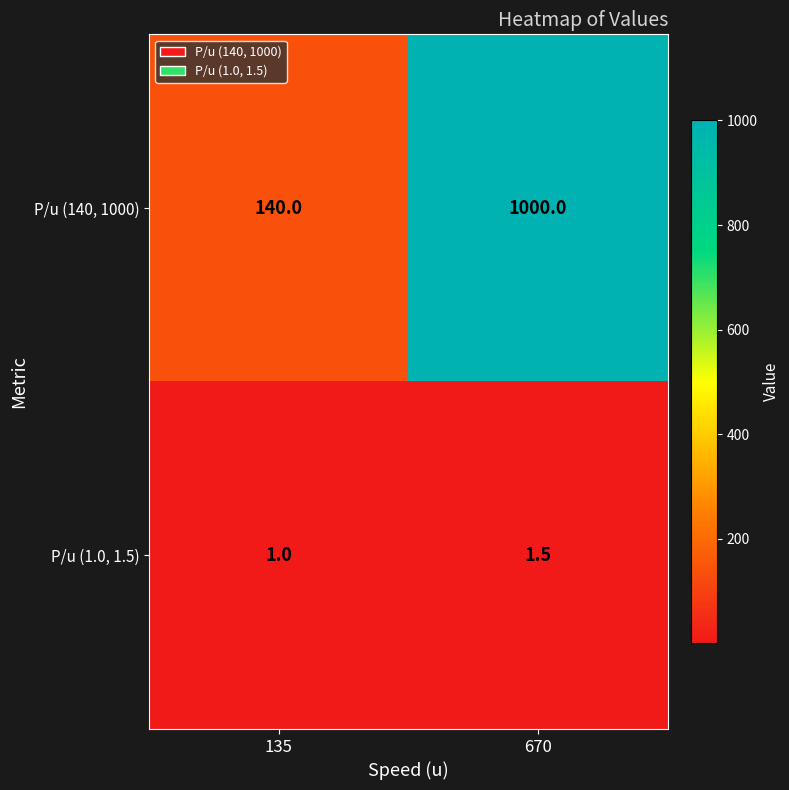

At which category is the sum across all series the highest?

670